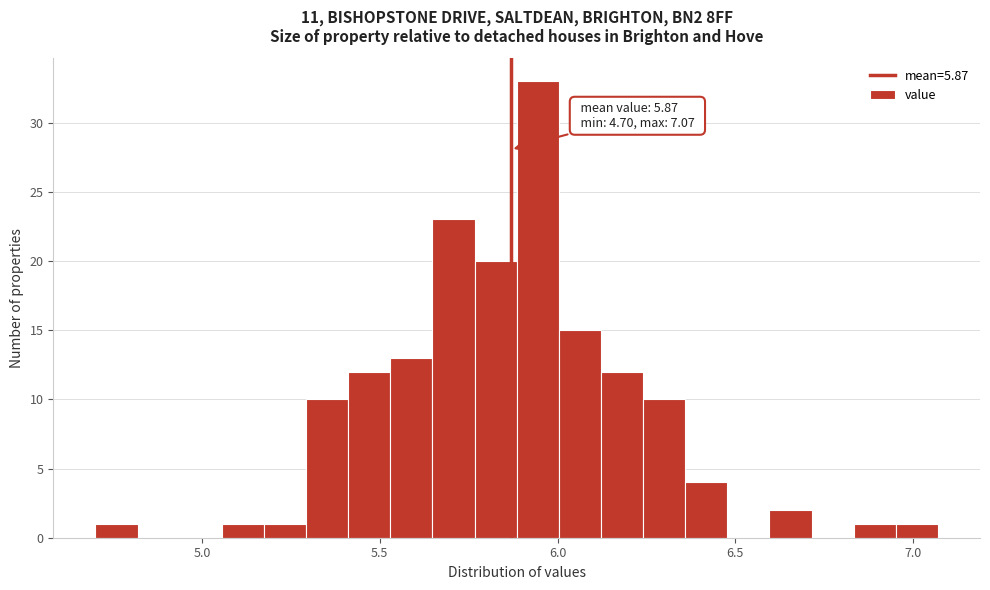

Read against the x-axis, roughly where is the centre of the tallest bar?

5.95